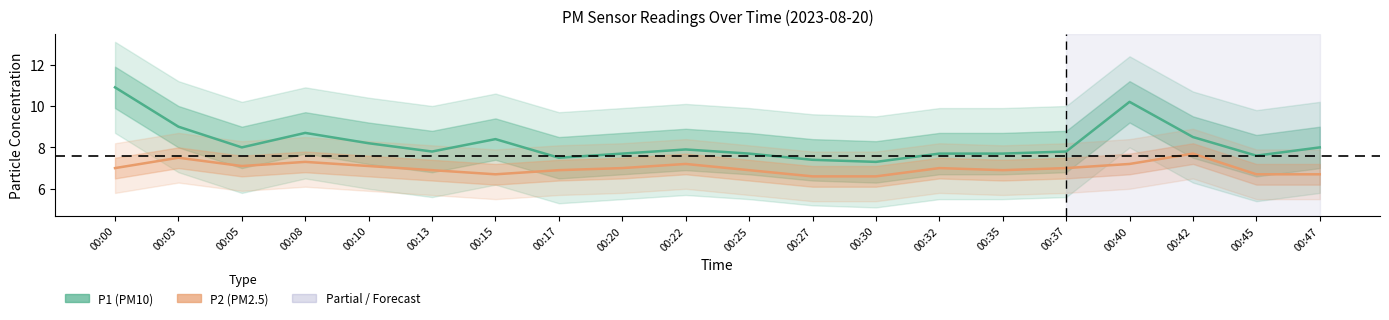

What value does the P1 series have at 00:35?

7.7